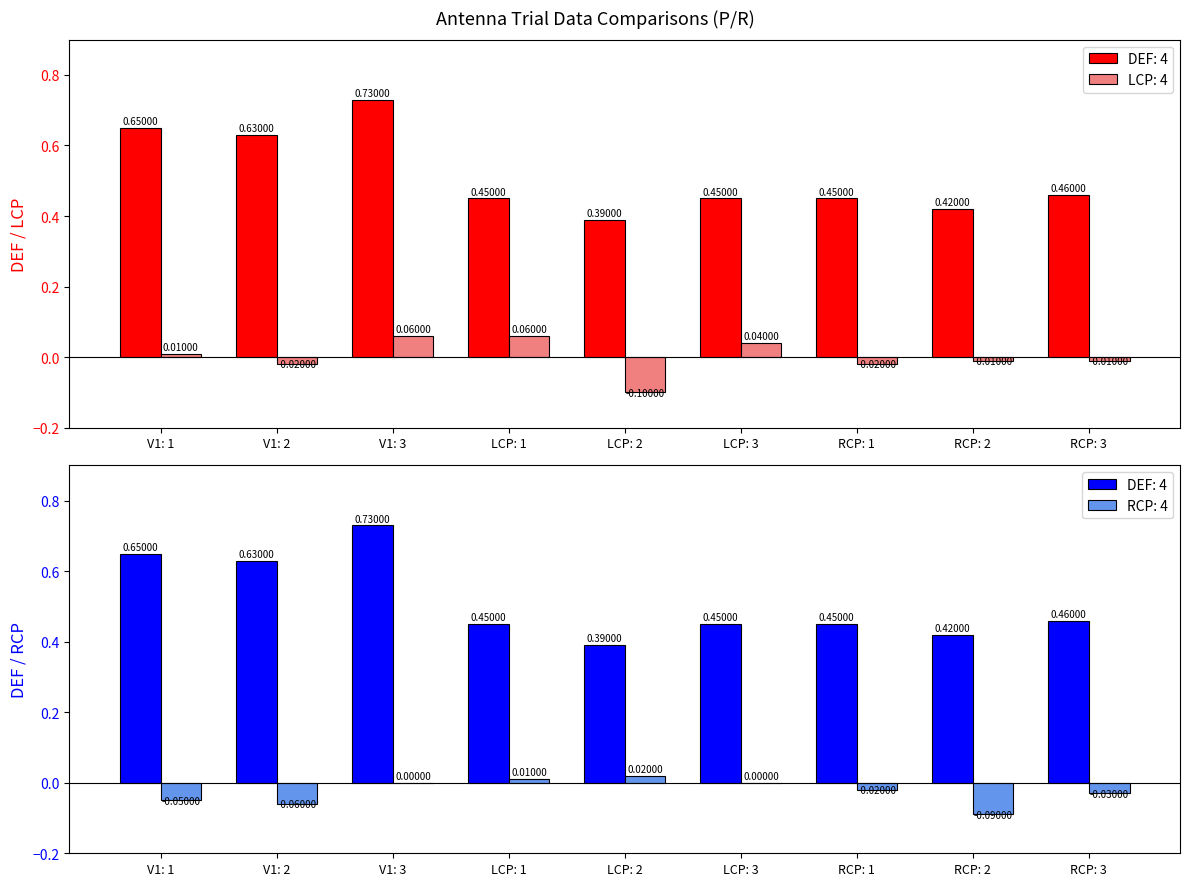

What is the minimum value shown in the chart?

-0.1